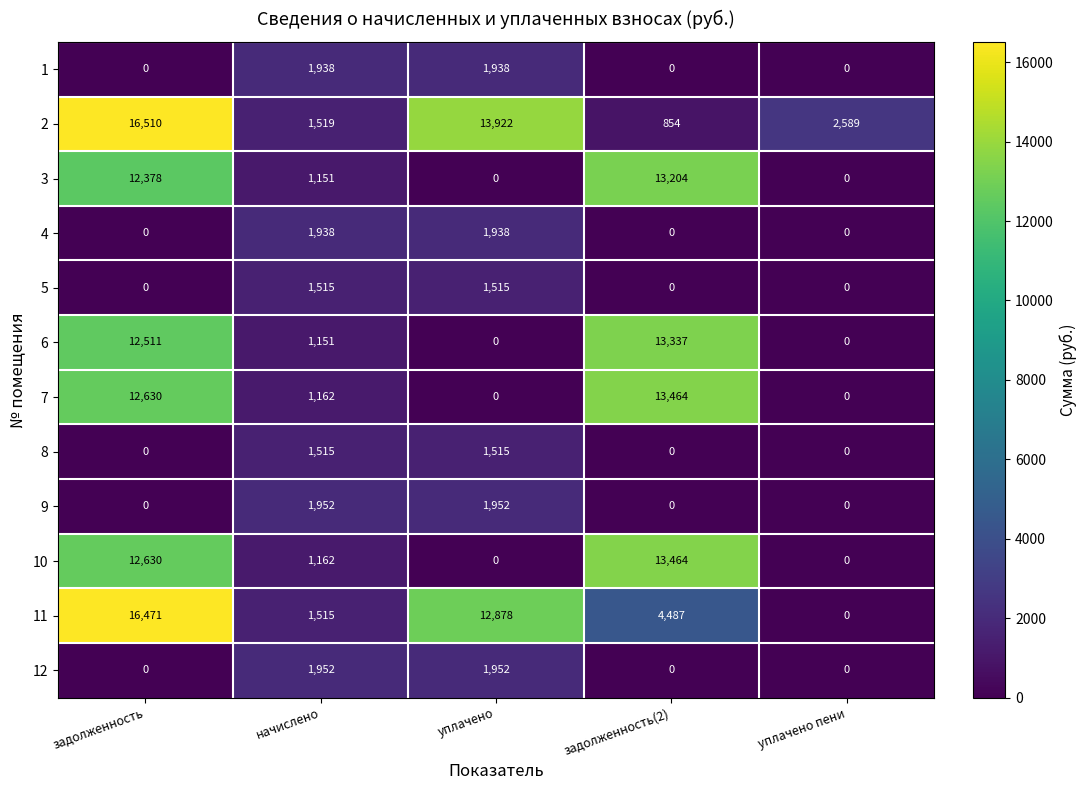

Where does the 2 series first go above 2589?

задолженность